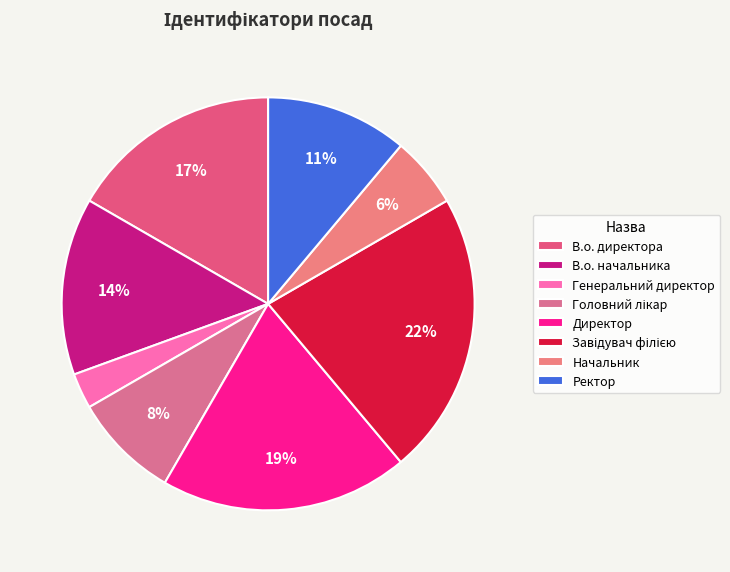

The В.о. директора slice represents 17% of the pie. True or false?

True